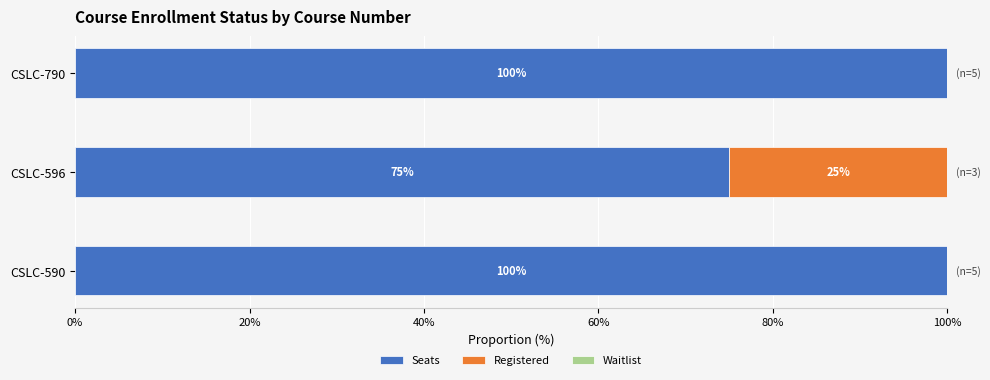

How many series are shown in this chart?

2